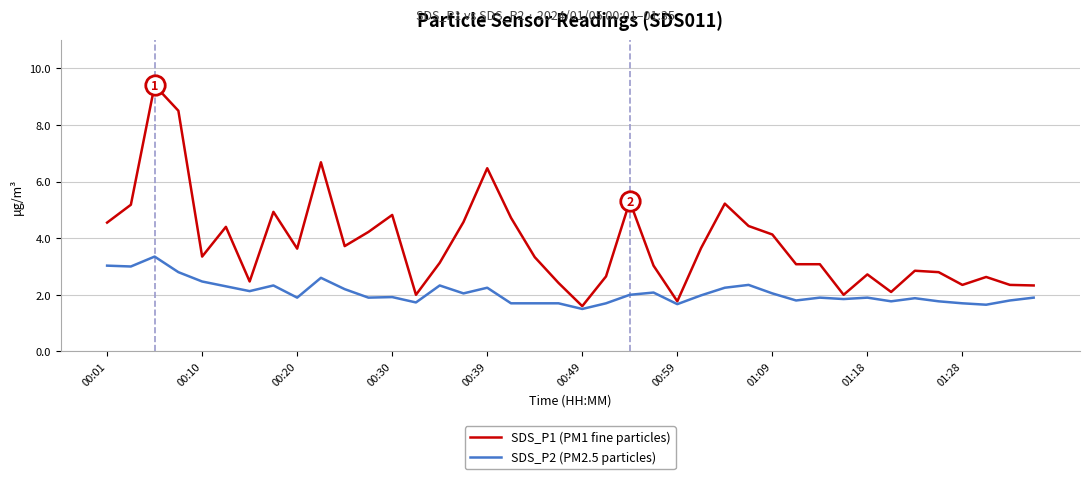

True or false: SDS_P1 (PM1 fine particles) and SDS_P2 (PM2.5 particles) intersect in this chart.

False